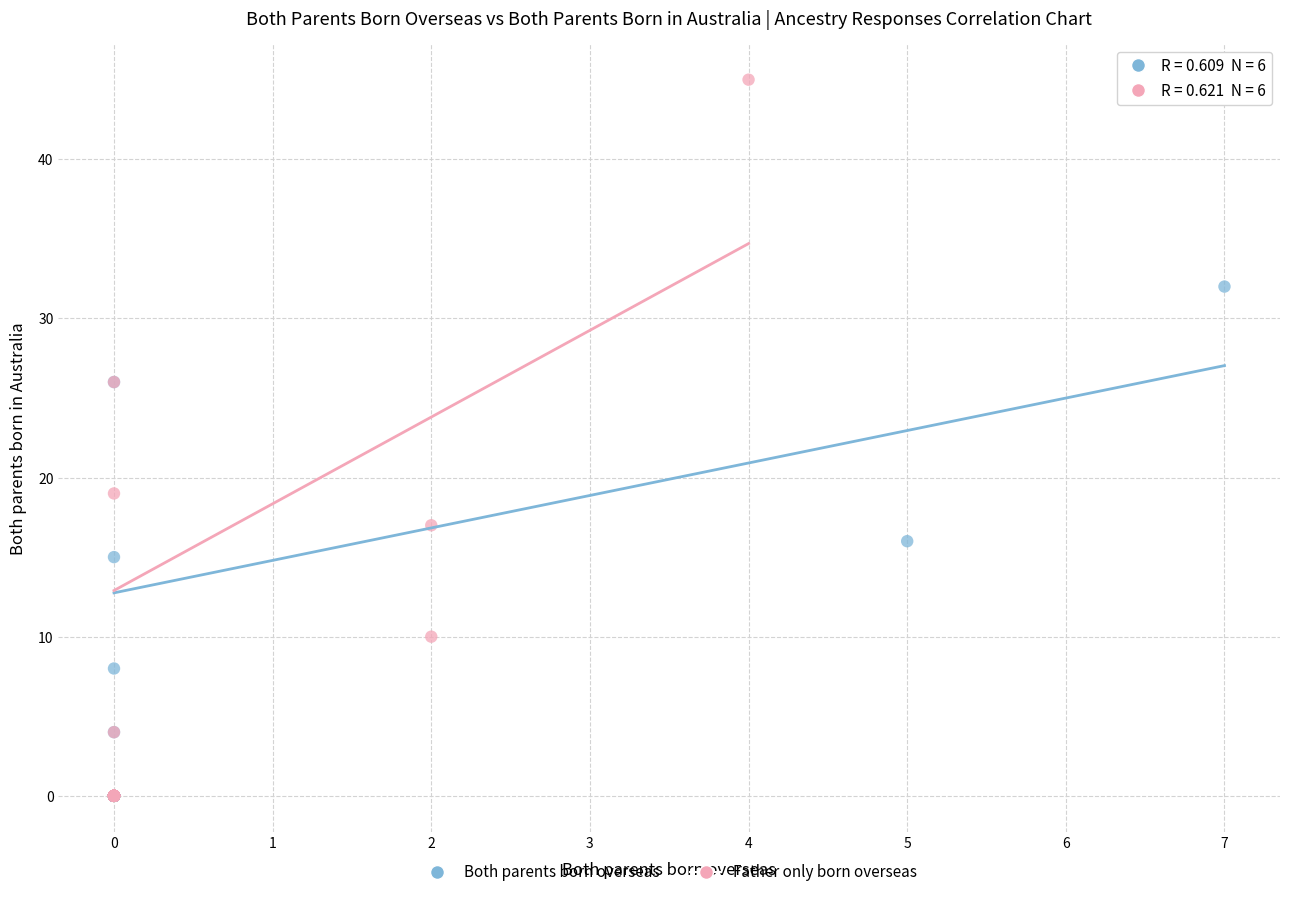

Which series reaches the maximum Y coordinate?

Father only born overseas